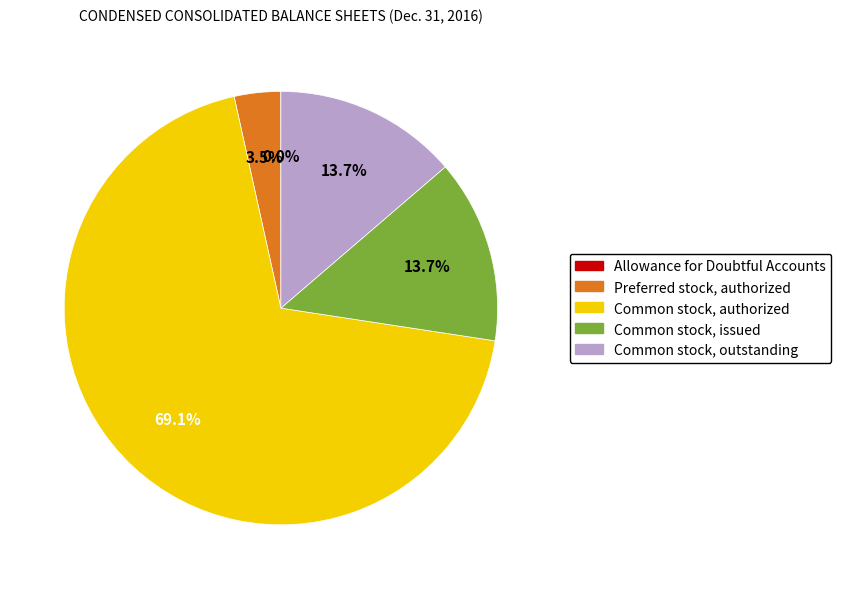

Is there a majority slice in this chart?

Yes